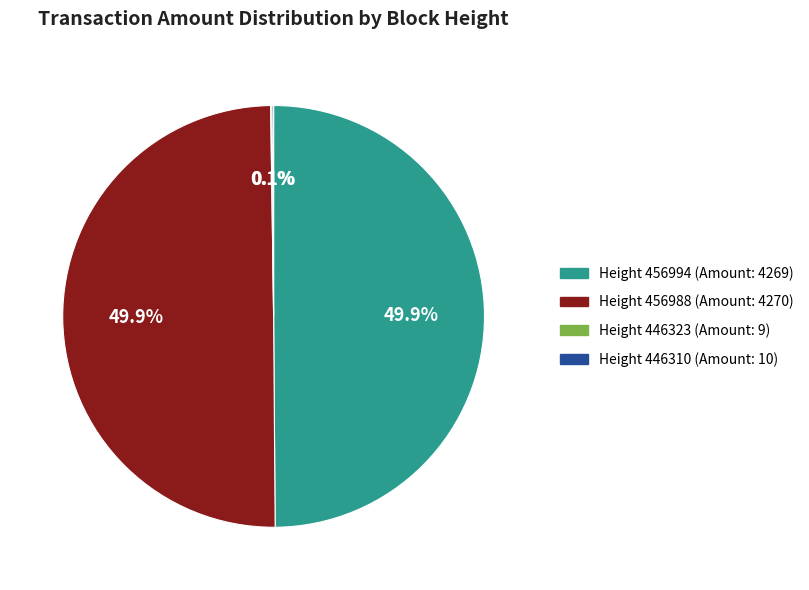

Does any single category account for the majority?

No